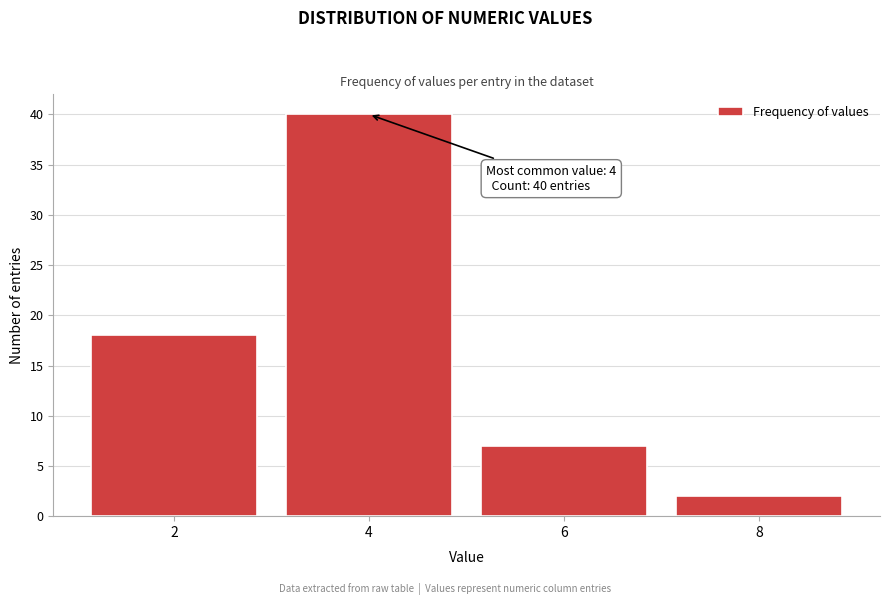

Reading left to right, what are all the values shown in this chart?

18	40	7	2